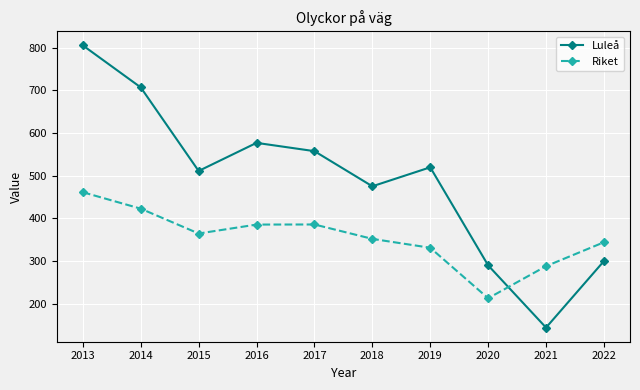

What is the approximate value of Riket at 2019?

331.5